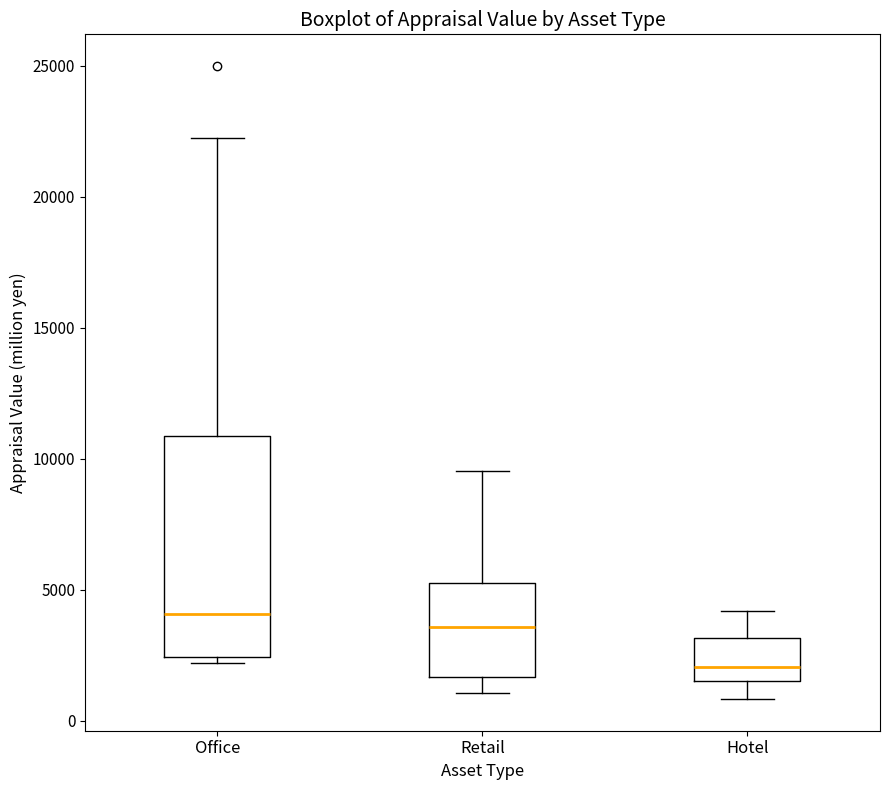

Comparing the boxes themselves (not the whiskers), which one is the tallest?

Office